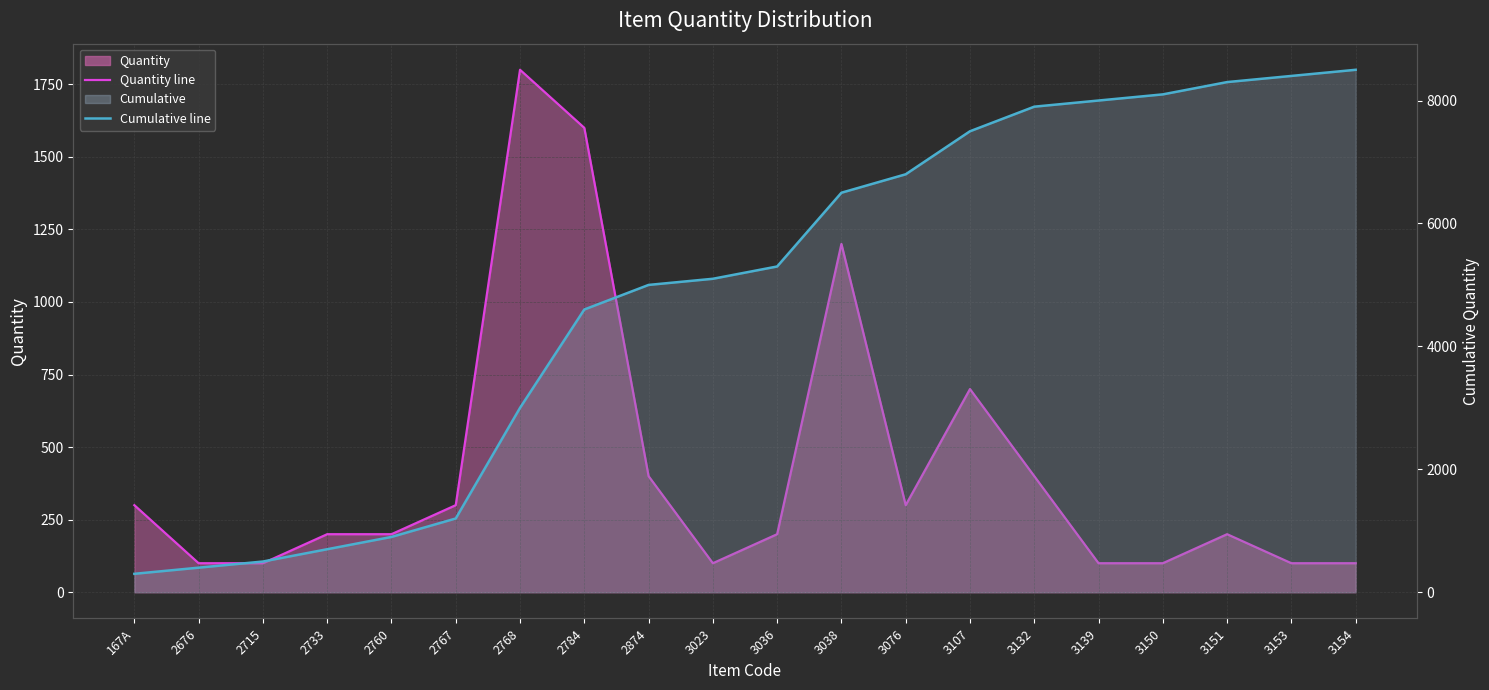

Rank the categories by Cumulative line value from lowest to highest.

167A, 2676, 2715, 2733, 2760, 2767, 2768, 2784, 2874, 3023, 3036, 3038, 3076, 3107, 3132, 3139, 3150, 3151, 3153, 3154